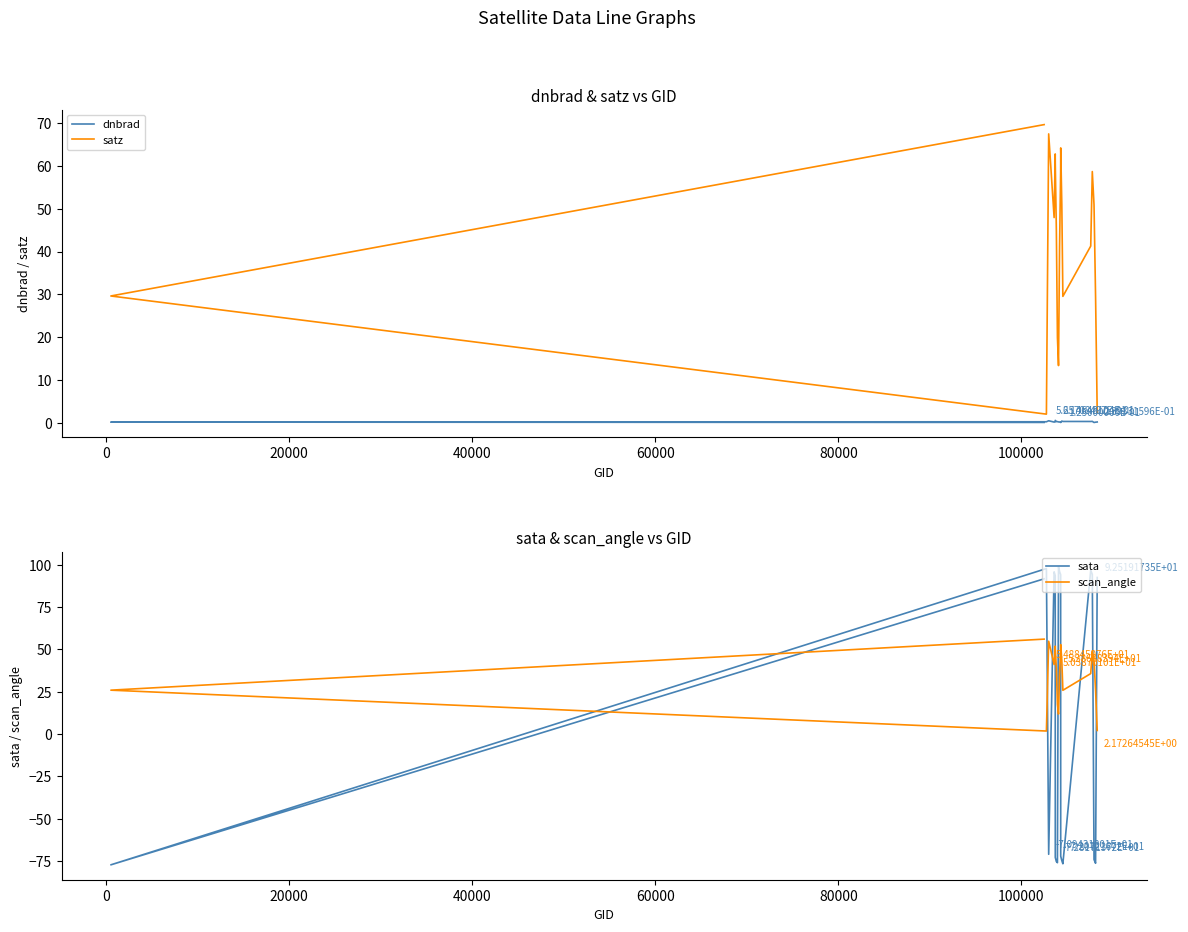

List the series in order of their peak value, highest first.

sata, satz, scan_angle, dnbrad